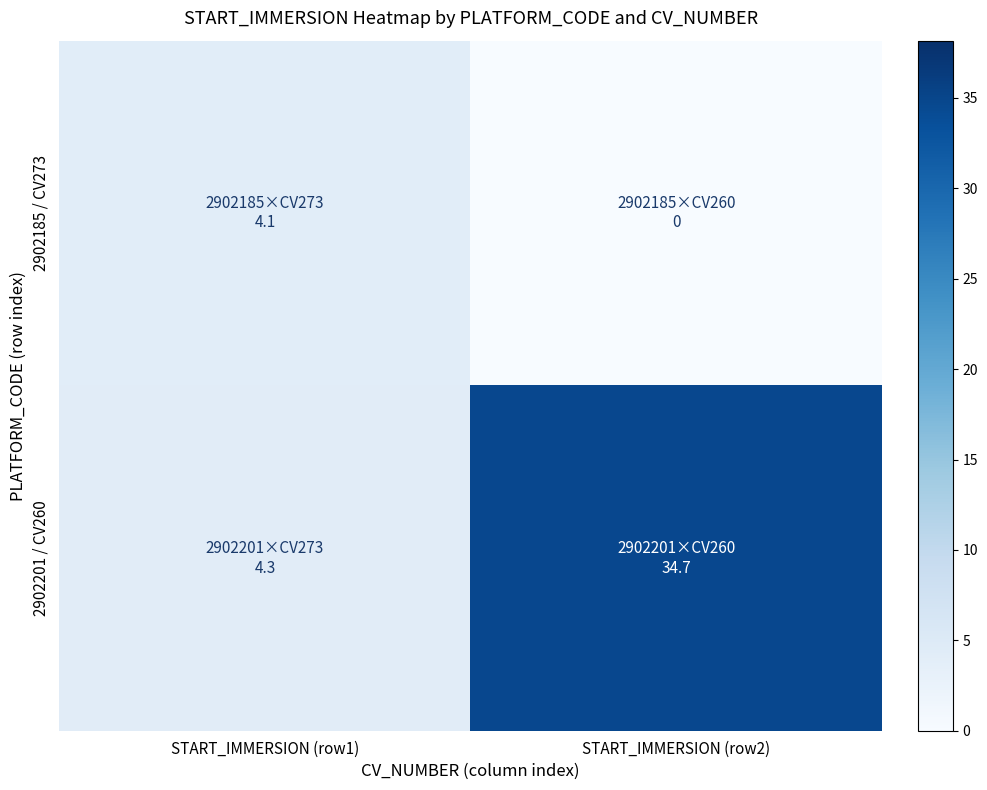

List the series in order of their overall mean, highest first.

2902201 / CV260, 2902185 / CV273